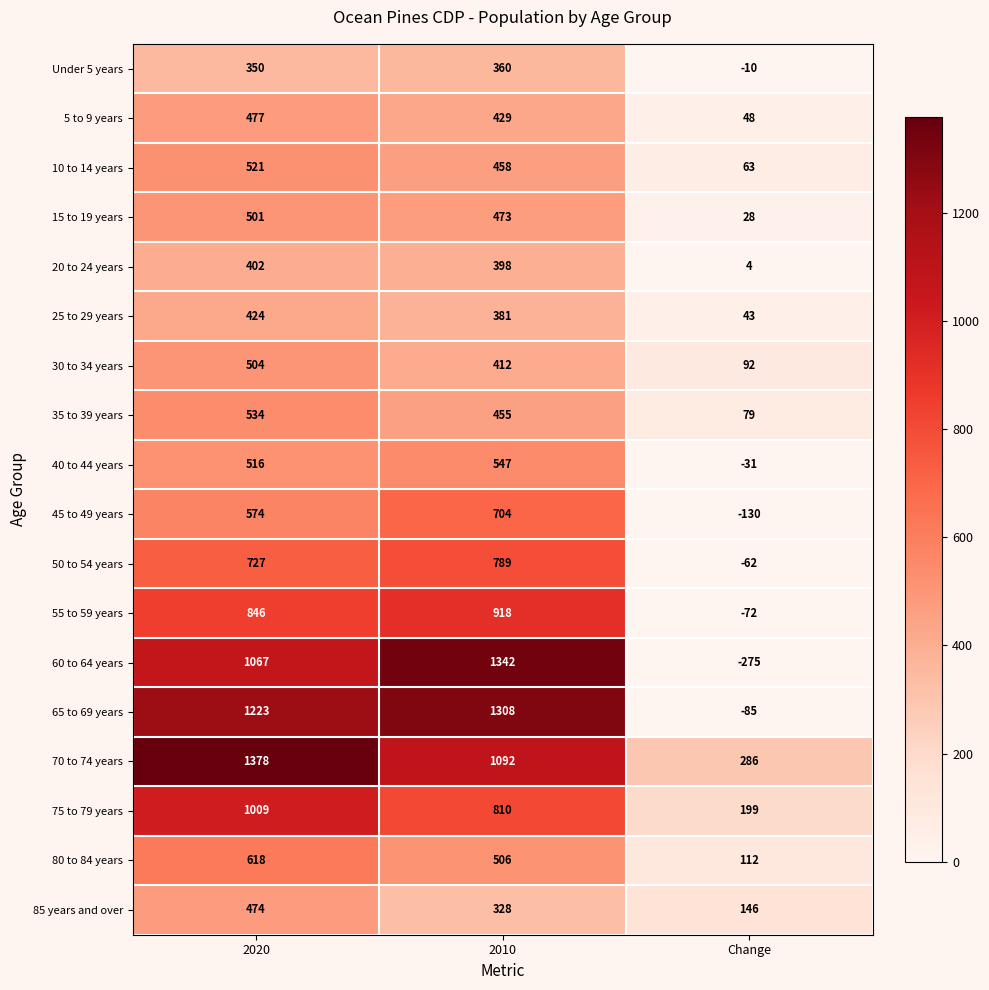

How many positive values does the 60 to 64 years series have?

2